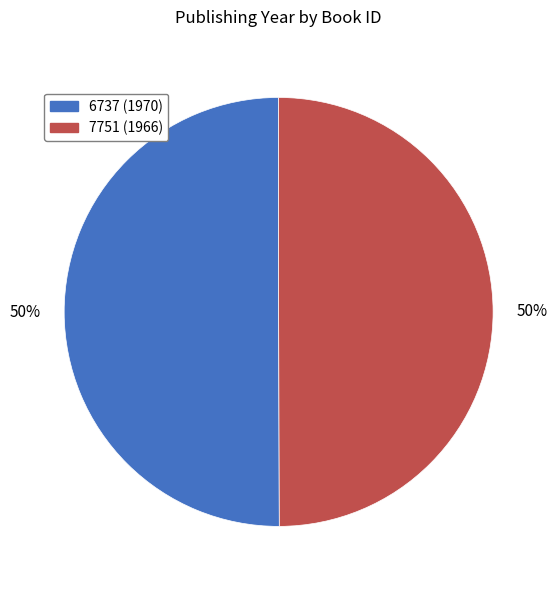

What is the ratio of the value at 6737 to the value at 7751?

1.0